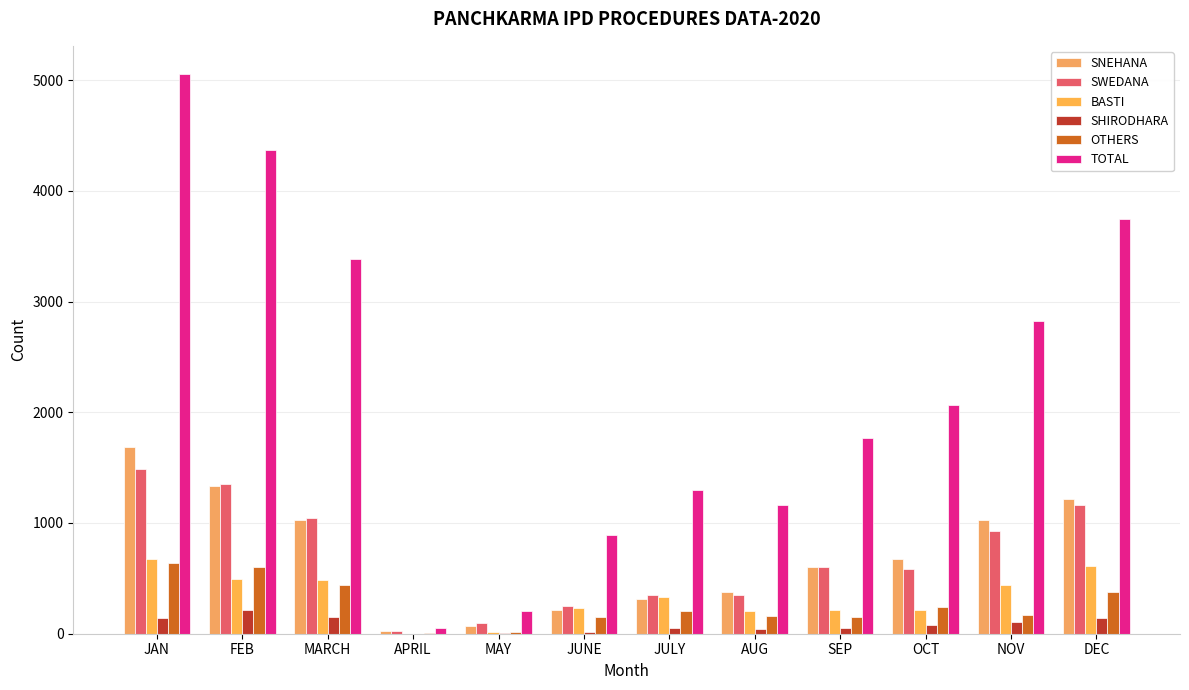

What is the label of the 12th bar from the right?

JAN